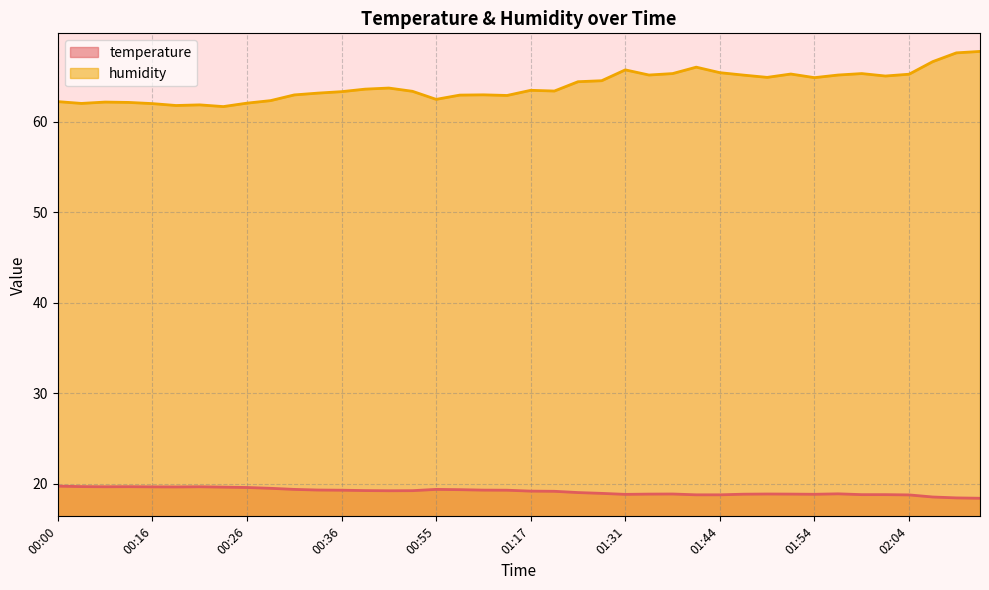

What are all the series names shown in the legend?

temperature, humidity